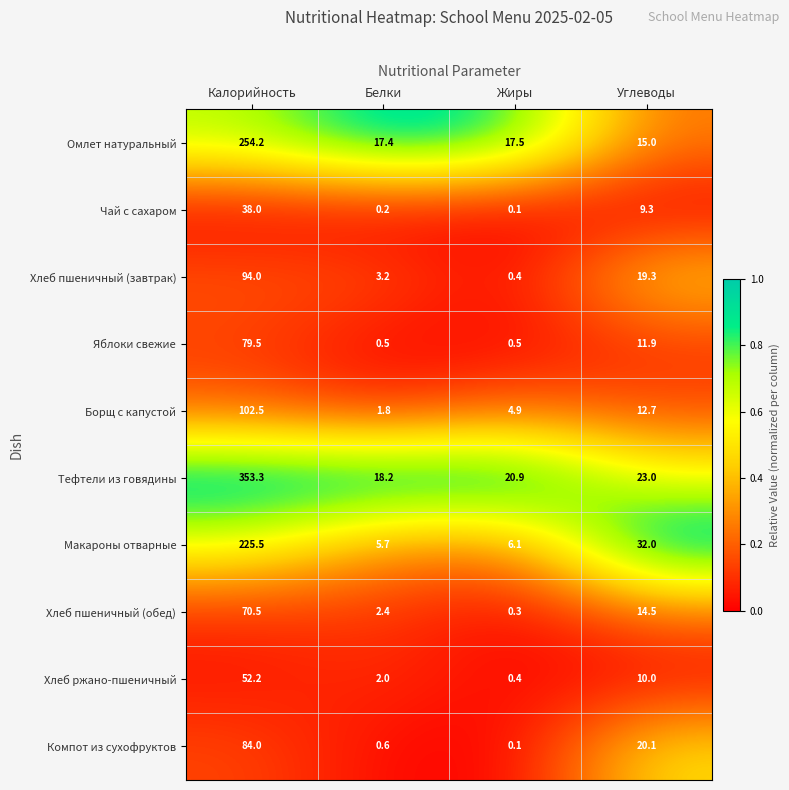

Rank the series by their maximum value, from highest to lowest.

Тефтели из говядины, Омлет натуральный, Макароны отварные, Борщ с капустой, Хлеб пшеничный (завтрак), Компот из сухофруктов, Яблоки свежие, Хлеб пшеничный (обед), Хлеб ржано-пшеничный, Чай с сахаром